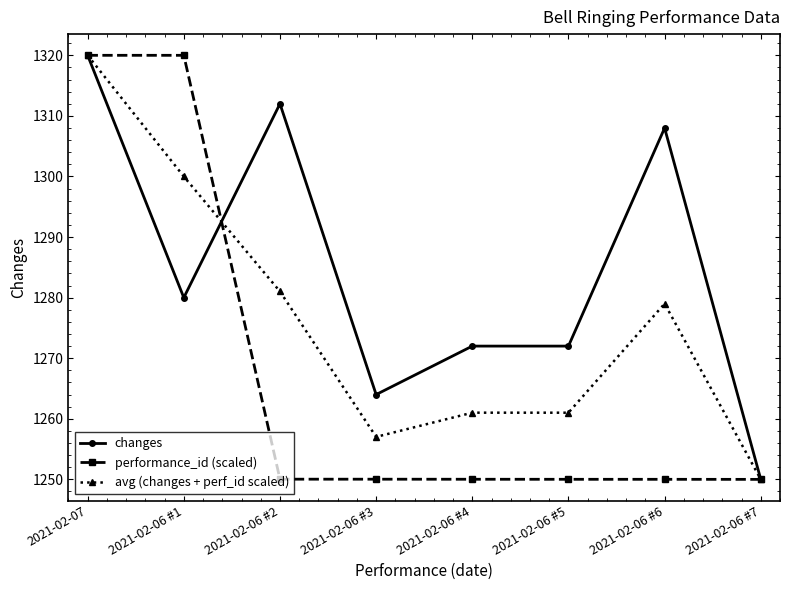

How many lines are shown in the chart?

3